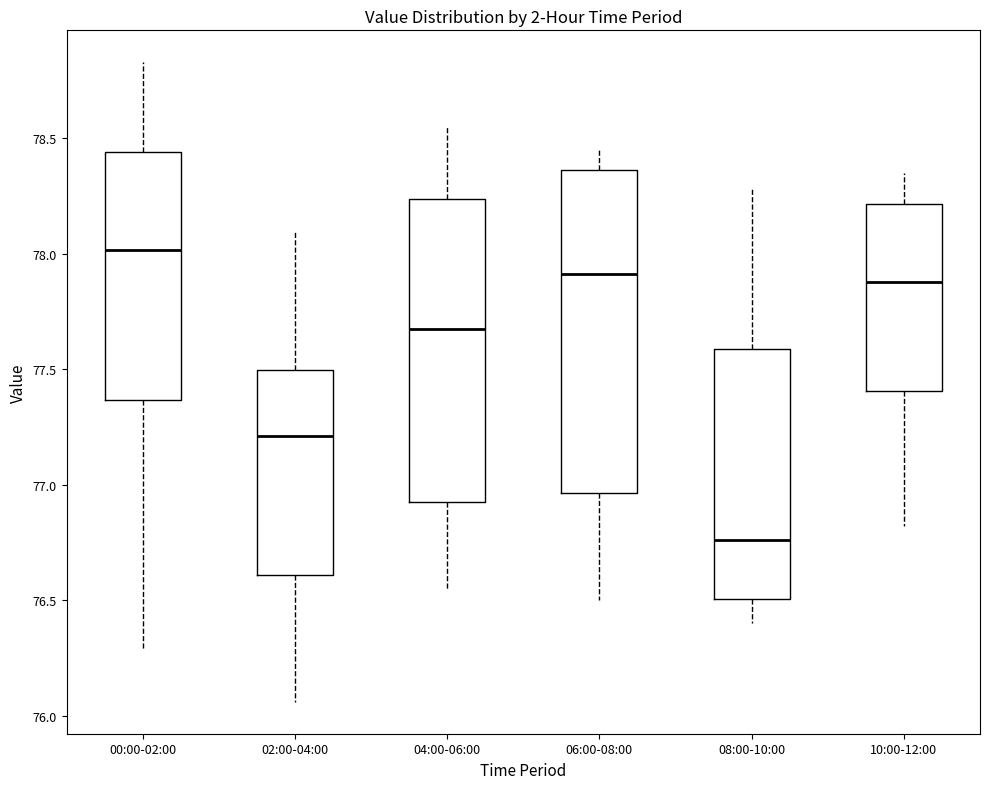

Reading left to right, transcribe this box plot: for each box, give where its median line is, the range the box spans, and where its two whiskers end, as read against the y-axis. The values are not printed on the chart, so give them approximately, as read against the axis.

00:00-02:00: median 78.00, box 77.35 to 78.45, whiskers 76.30 to 78.85
02:00-04:00: median 77.20, box 76.60 to 77.50, whiskers 76.05 to 78.10
04:00-06:00: median 77.70, box 76.95 to 78.25, whiskers 76.55 to 78.55
06:00-08:00: median 77.90, box 76.95 to 78.35, whiskers 76.50 to 78.45
08:00-10:00: median 76.75, box 76.50 to 77.60, whiskers 76.40 to 78.30
10:00-12:00: median 77.90, box 77.40 to 78.20, whiskers 76.80 to 78.35